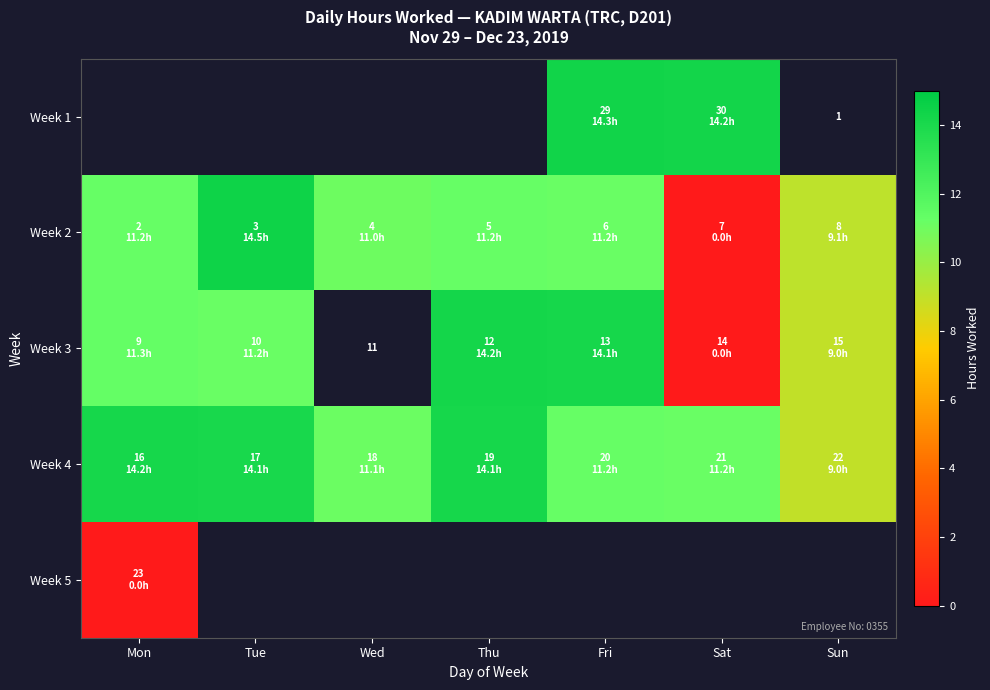

Which series has the largest range (max minus min)?

Week 2